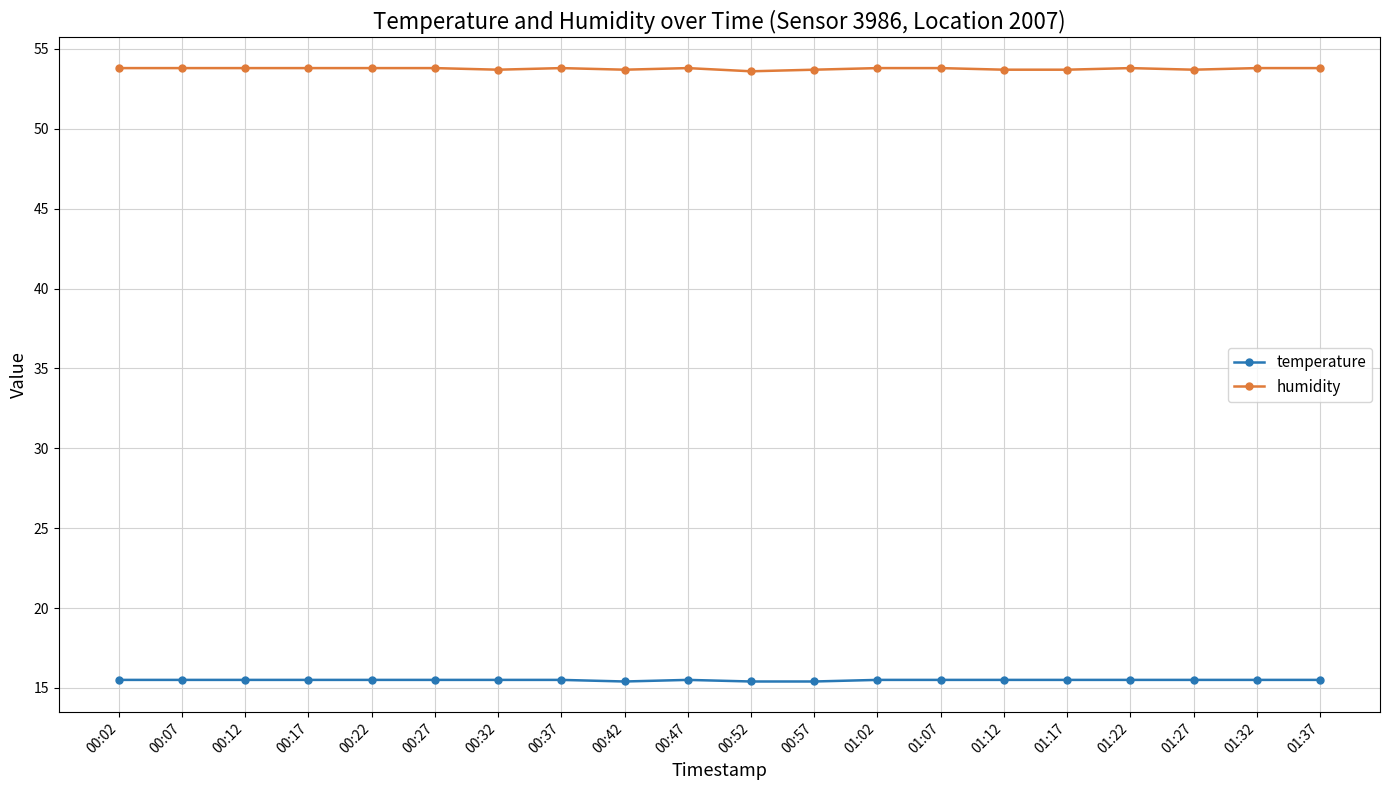

What is the spread (max minus min) of values at 00:37?

38.3